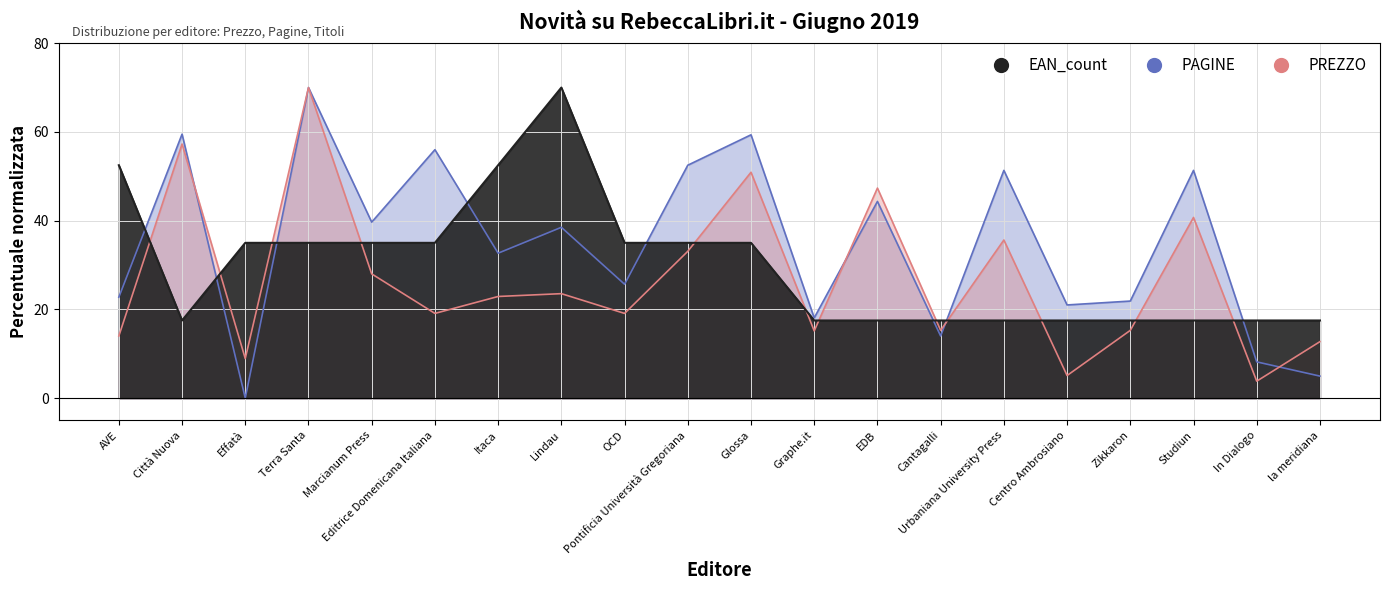

What is the label of the 8th point from the left?

Lindau